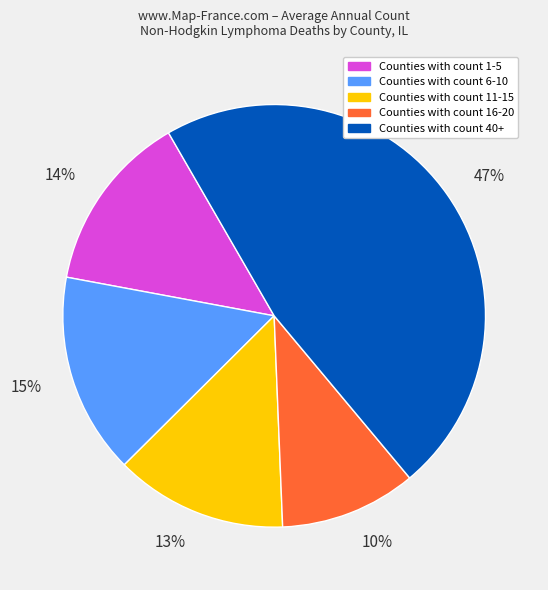

To the nearest percent, what is the difference between the largest and smallest slice percentages?

37%